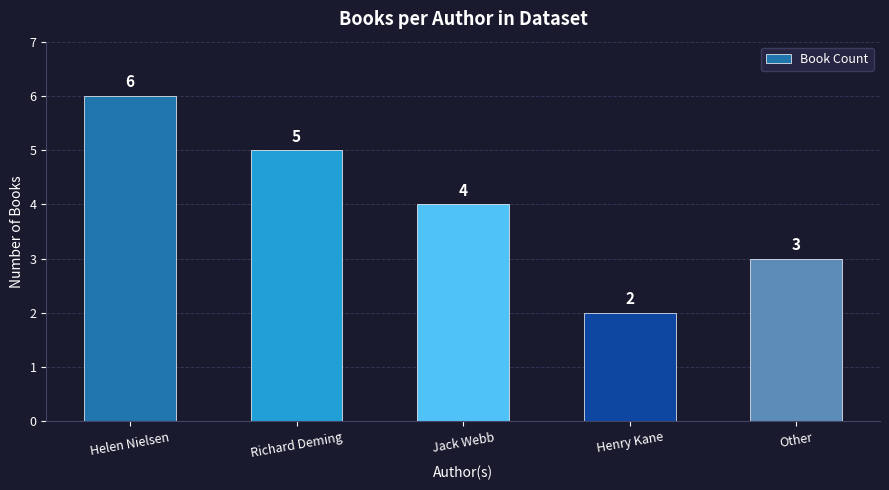

What is the difference between the maximum and minimum values?

4